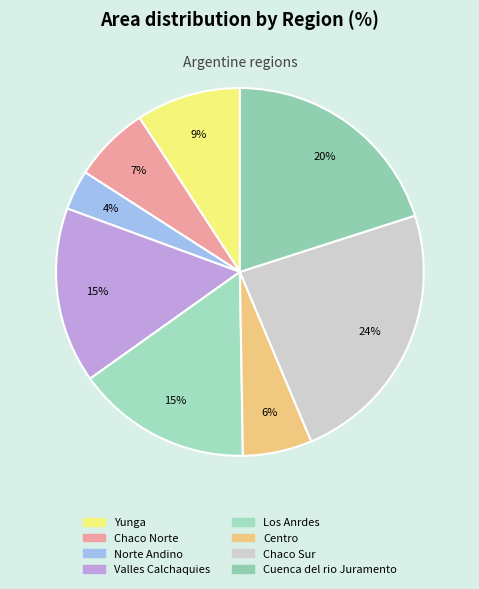

True or false: Centro accounts for 6% of the total.

True